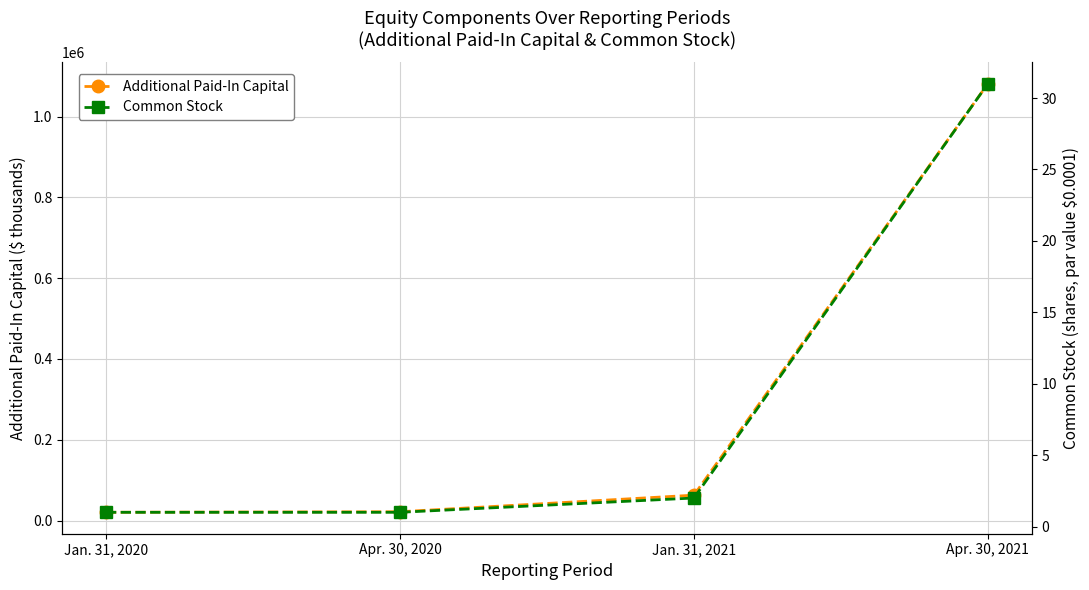

What is the maximum value for Common Stock?

31